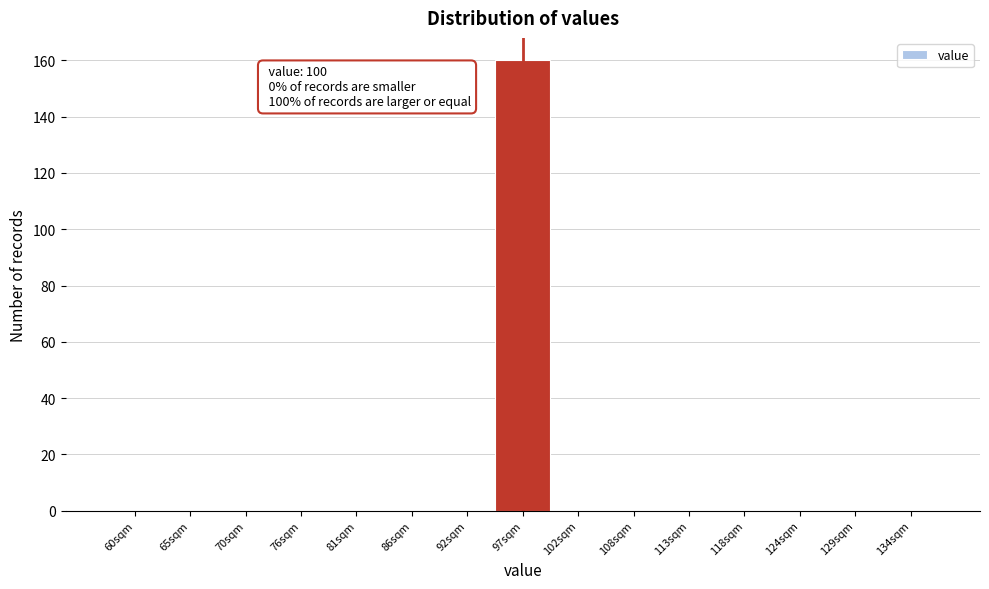

Reading left to right, what are all the values shown in this chart?

60sqm=0	65sqm=0	70sqm=0	76sqm=0	81sqm=0	86sqm=0	92sqm=0	97sqm=160	102sqm=0	108sqm=0	113sqm=0	118sqm=0	124sqm=0	129sqm=0	134sqm=0